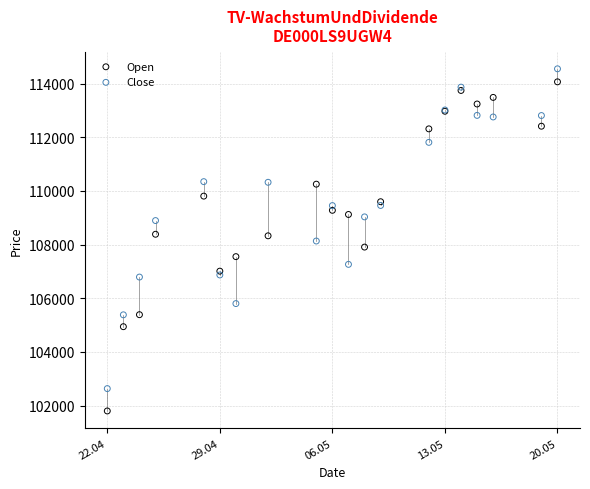

Which series has the widest spread of Y values?

Open